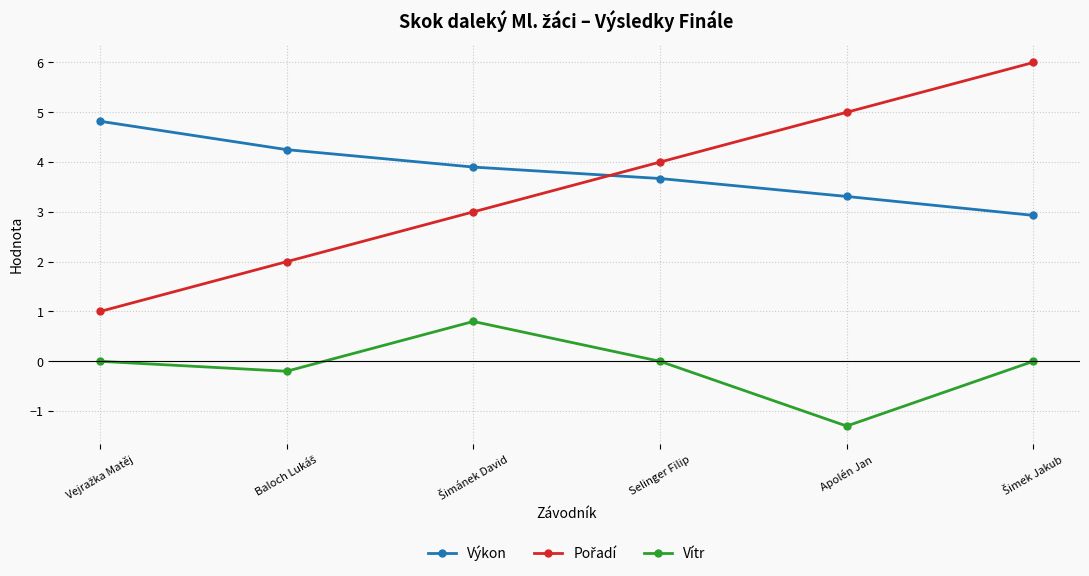

How many distinct data groups are displayed?

3